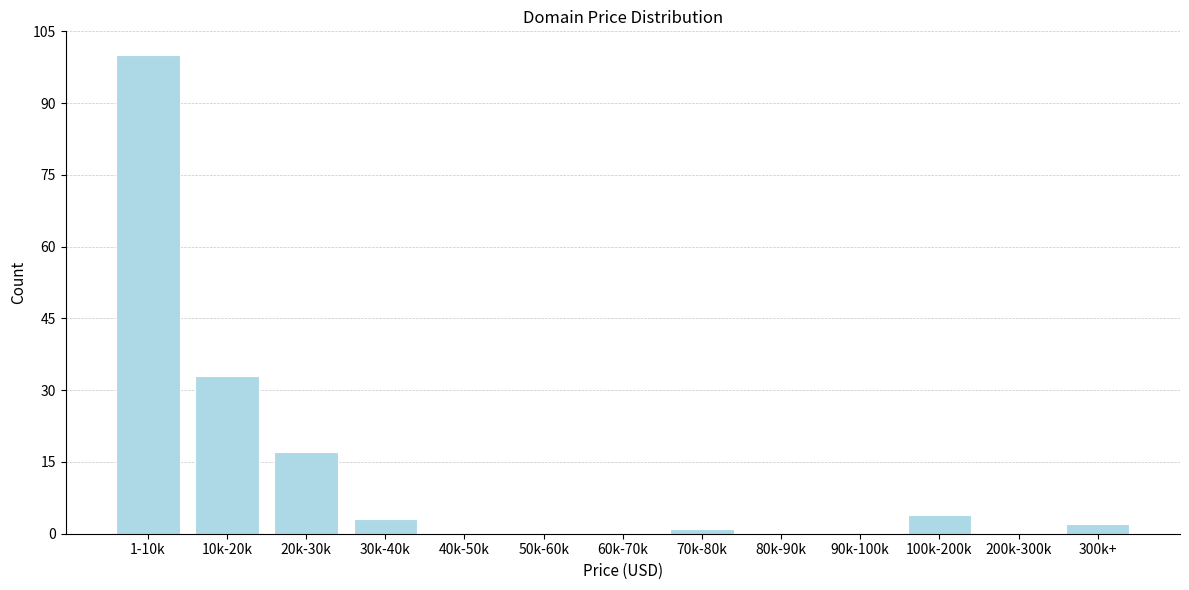

Reading left to right, what are all the values shown in this chart?

1-10k=100	10k-20k=33	20k-30k=17	30k-40k=3	40k-50k=0	50k-60k=0	60k-70k=0	70k-80k=1	80k-90k=0	90k-100k=0	100k-200k=4	200k-300k=0	300k+=2